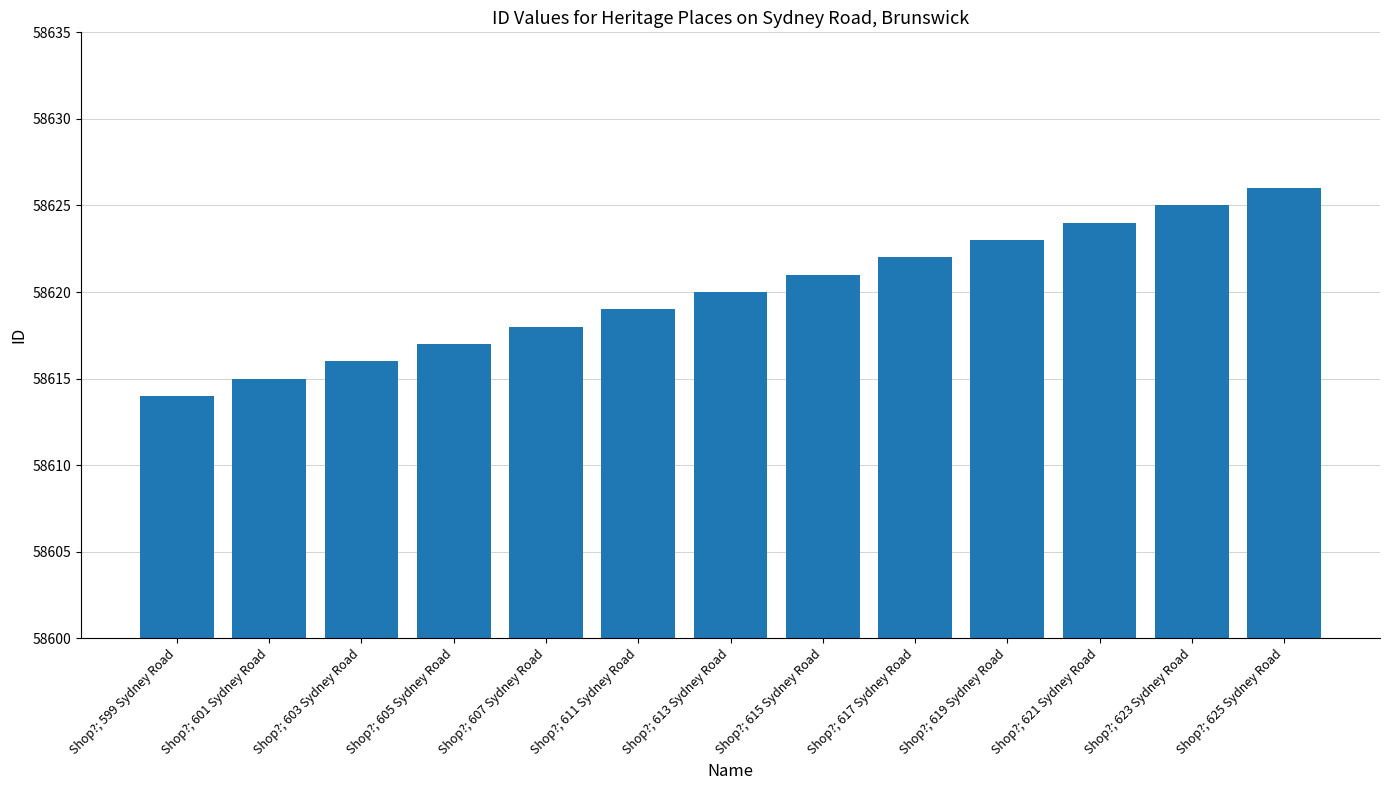

How many distinct data groups are displayed?

1